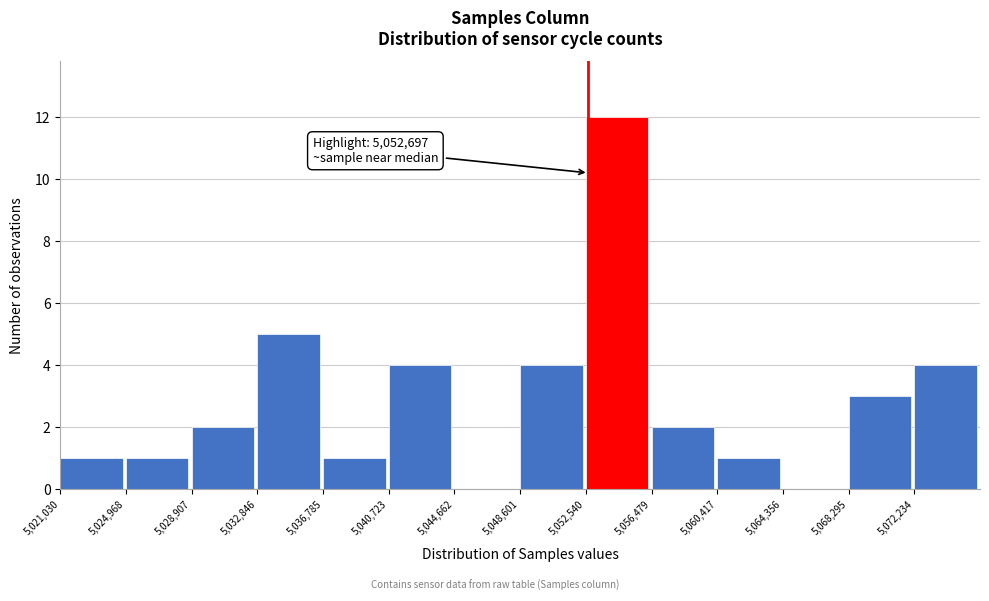

Over which range of the x-axis is the bar tallest?

5052500 to 5056500